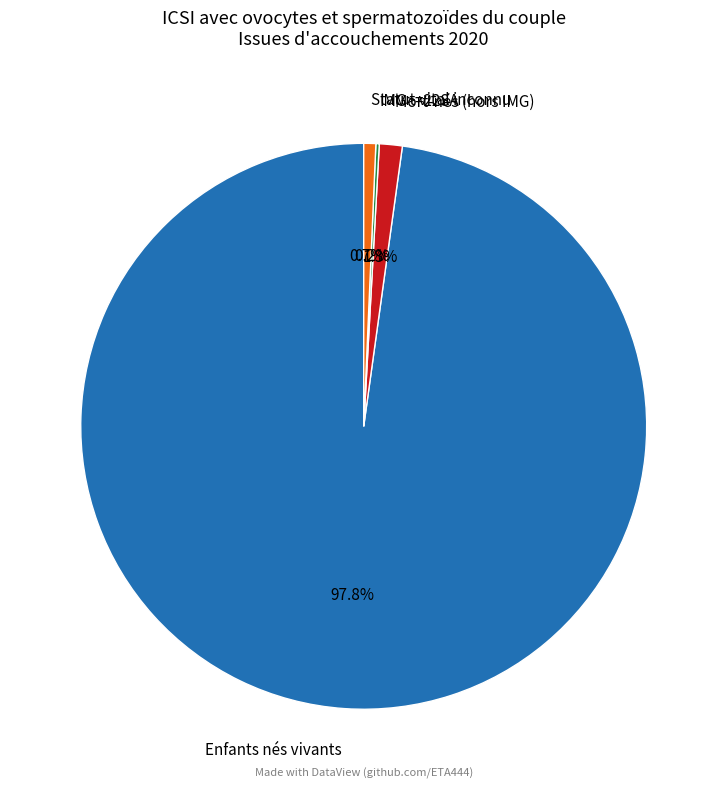

Which slice is the largest?

Enfants nés vivants